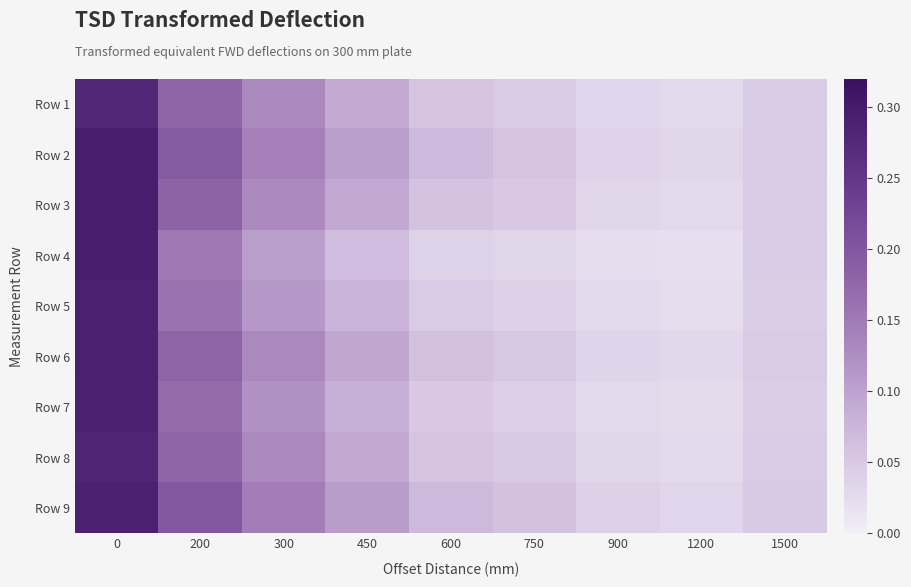

Which category has the lowest value across all series?

1200